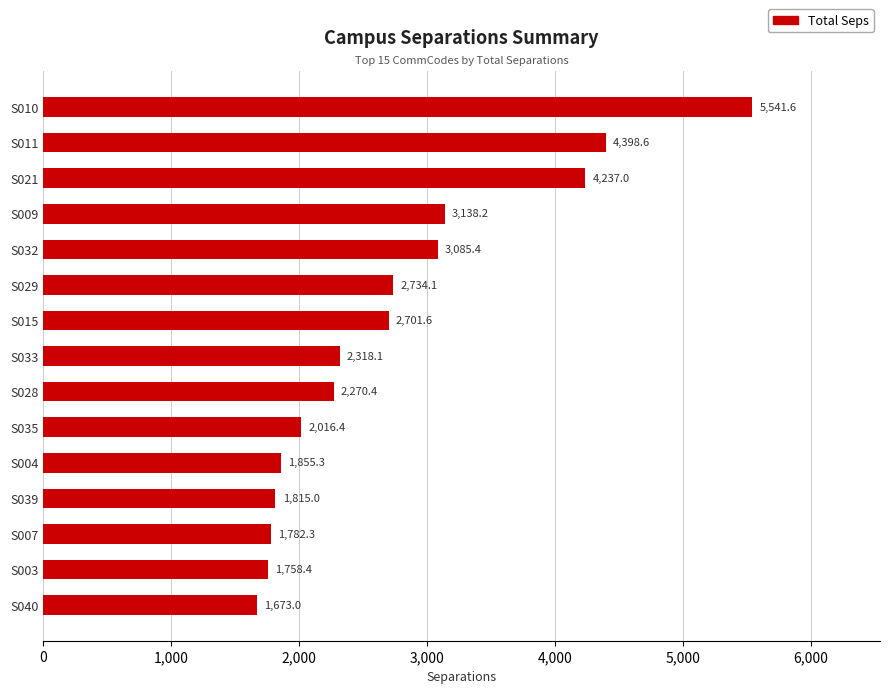

Rank the categories by value from highest to lowest.

S010, S011, S021, S009, S032, S029, S015, S033, S028, S035, S004, S039, S007, S003, S040